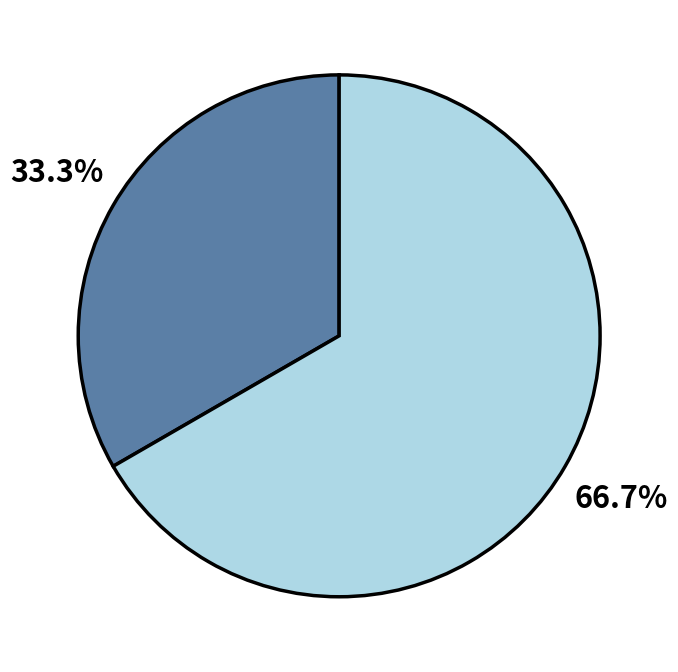

Is there a majority slice in this chart?

Yes